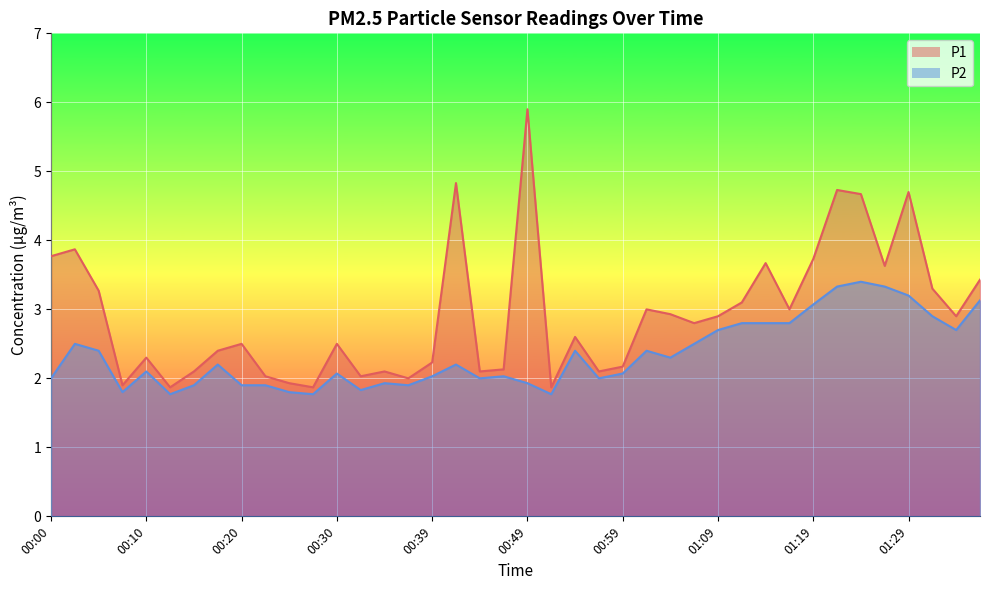

What is the difference between the maximum and minimum values in the P1 series?

4.0